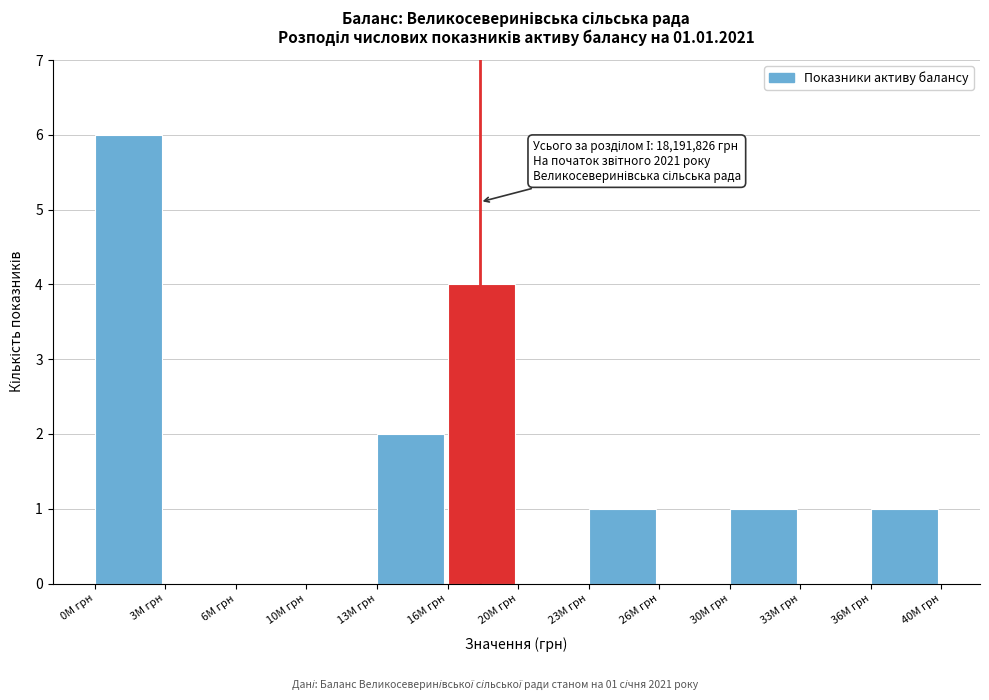

Reading left to right, list all the values displayed in this chart.

0M грн=6	3M грн=0	6M грн=0	10M грн=0	13M грн=2	16M грн=4	20M грн=0	23M грн=1	26M грн=0	30M грн=1	33M грн=0	36M грн=1